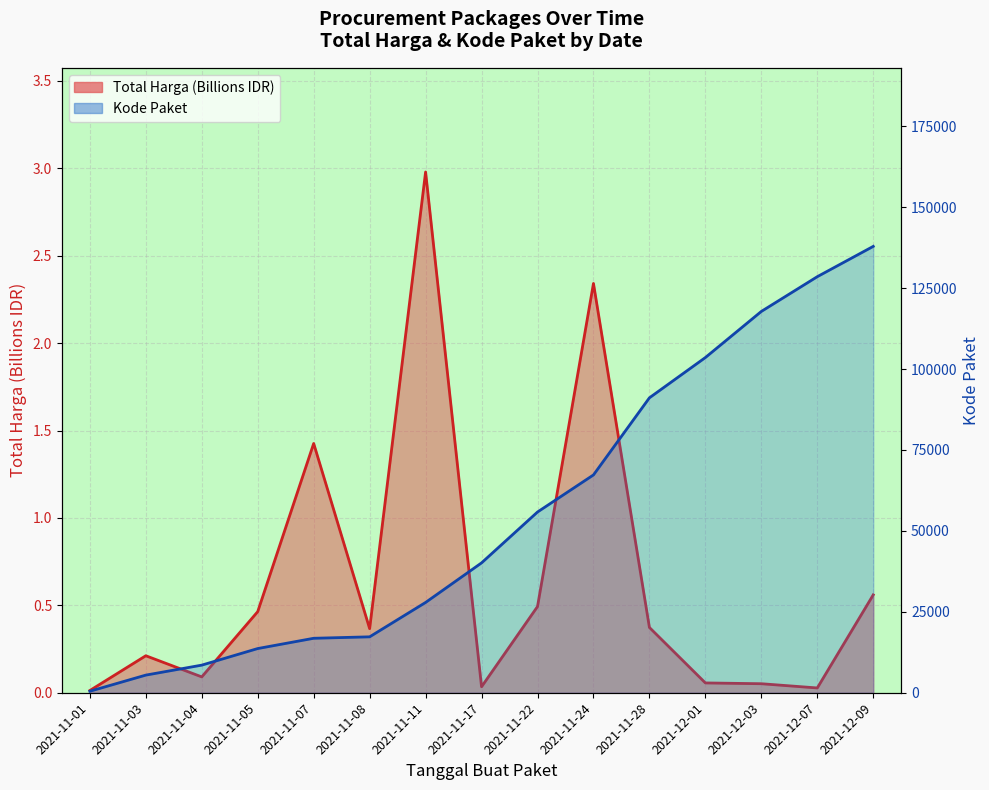

True or false: Kode Paket and Total Harga (Billions) intersect in this chart.

False